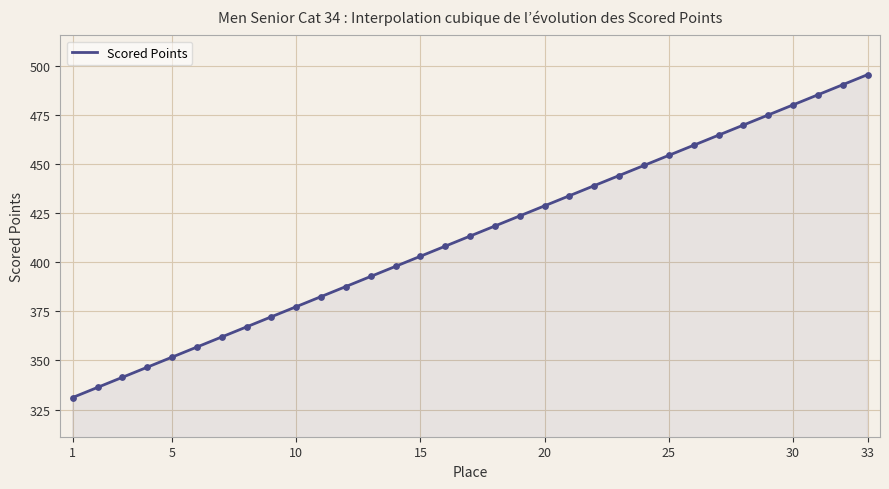

What is the ratio of the value at 15 to the value at 9?

1.1